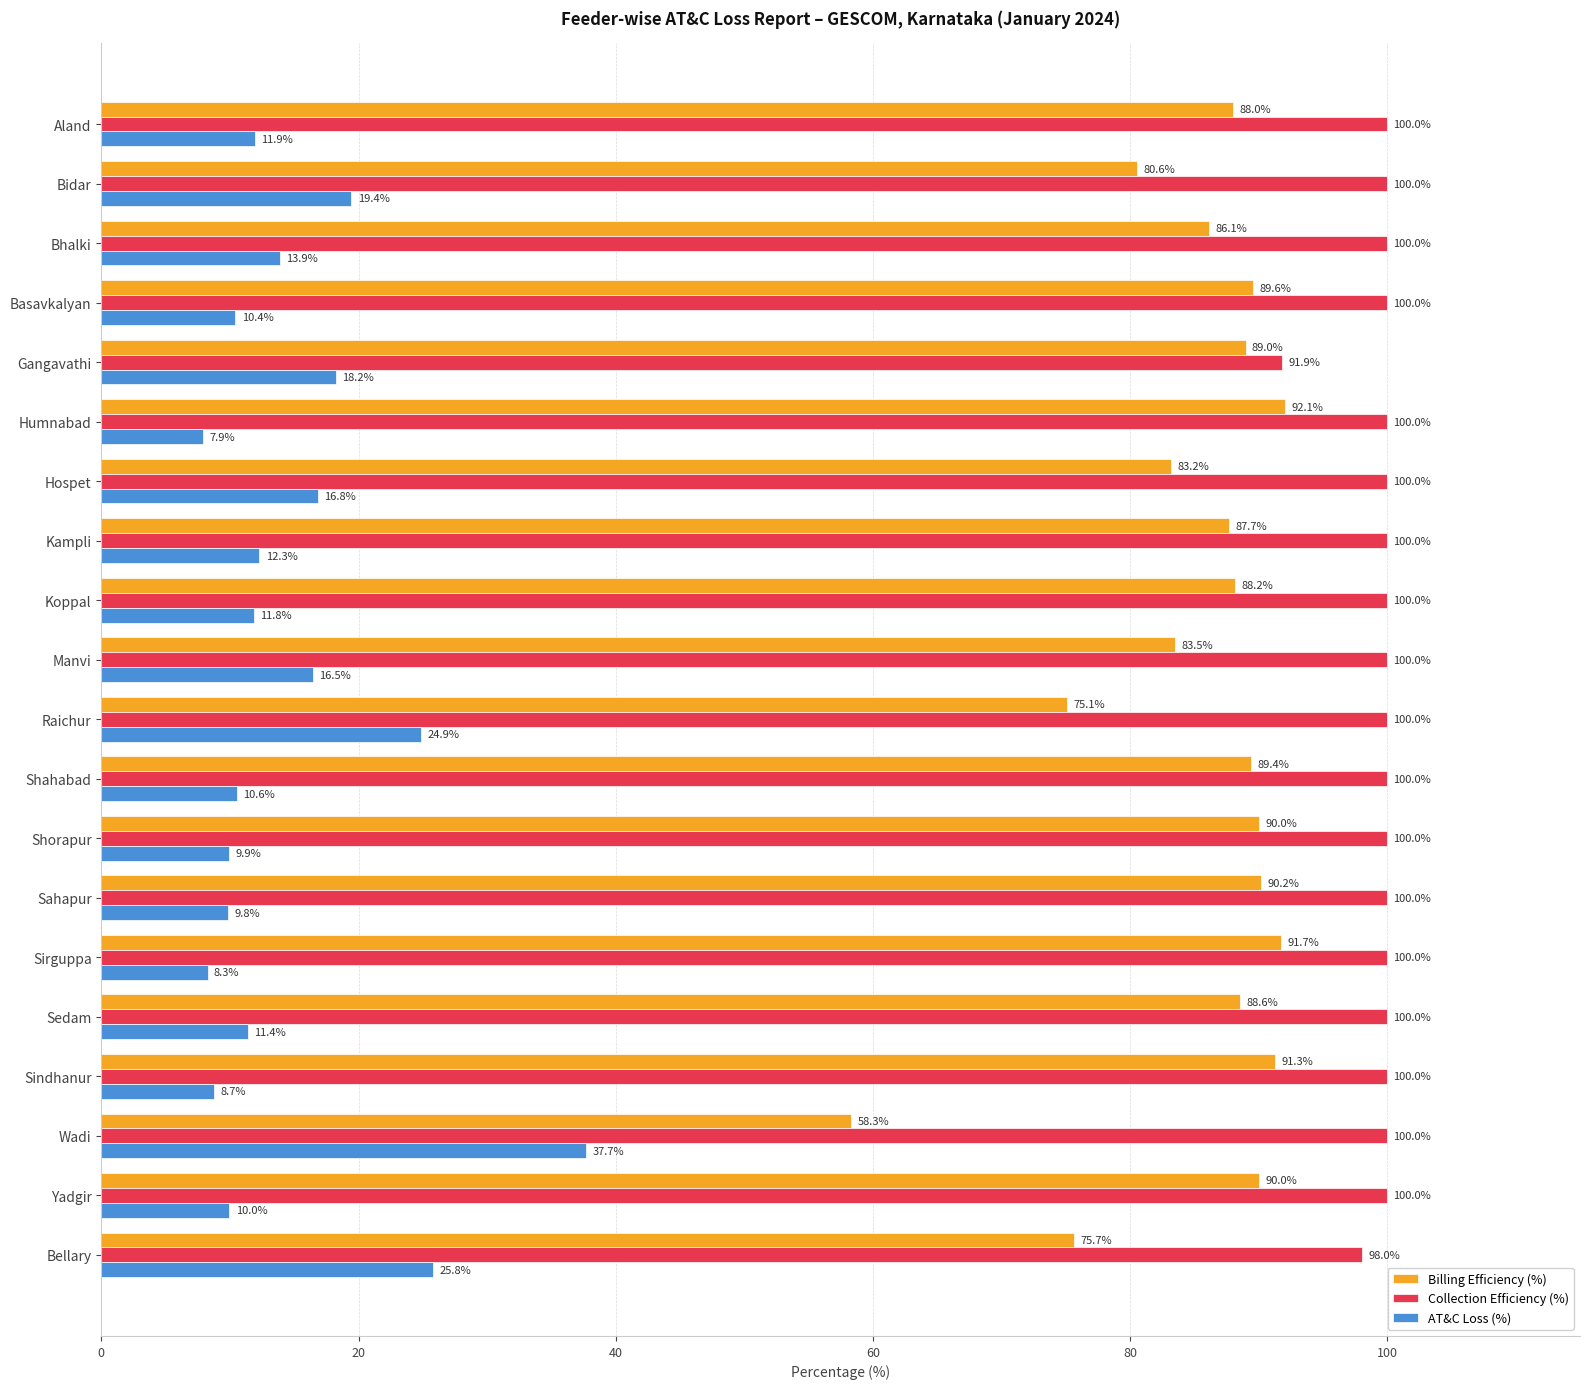

What is the minimum value shown in the chart?

7.9